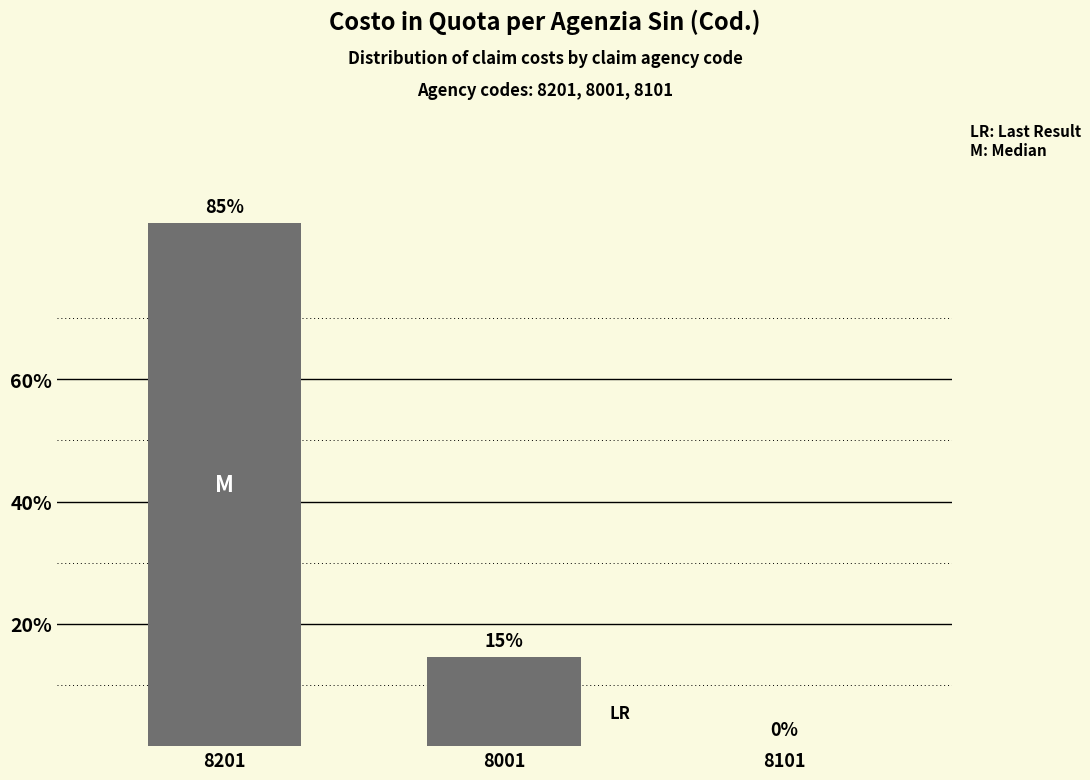

What is the difference between the maximum and minimum values?

85.5